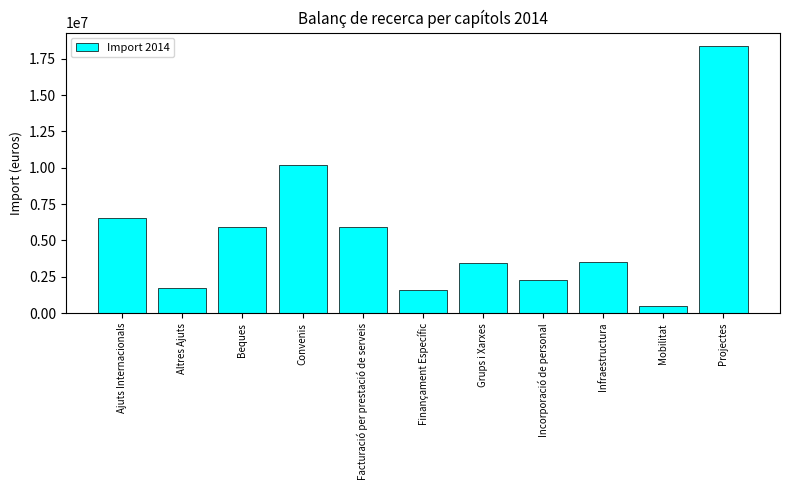

At which label does the data first exceed 3523969?

Ajuts Internacionals